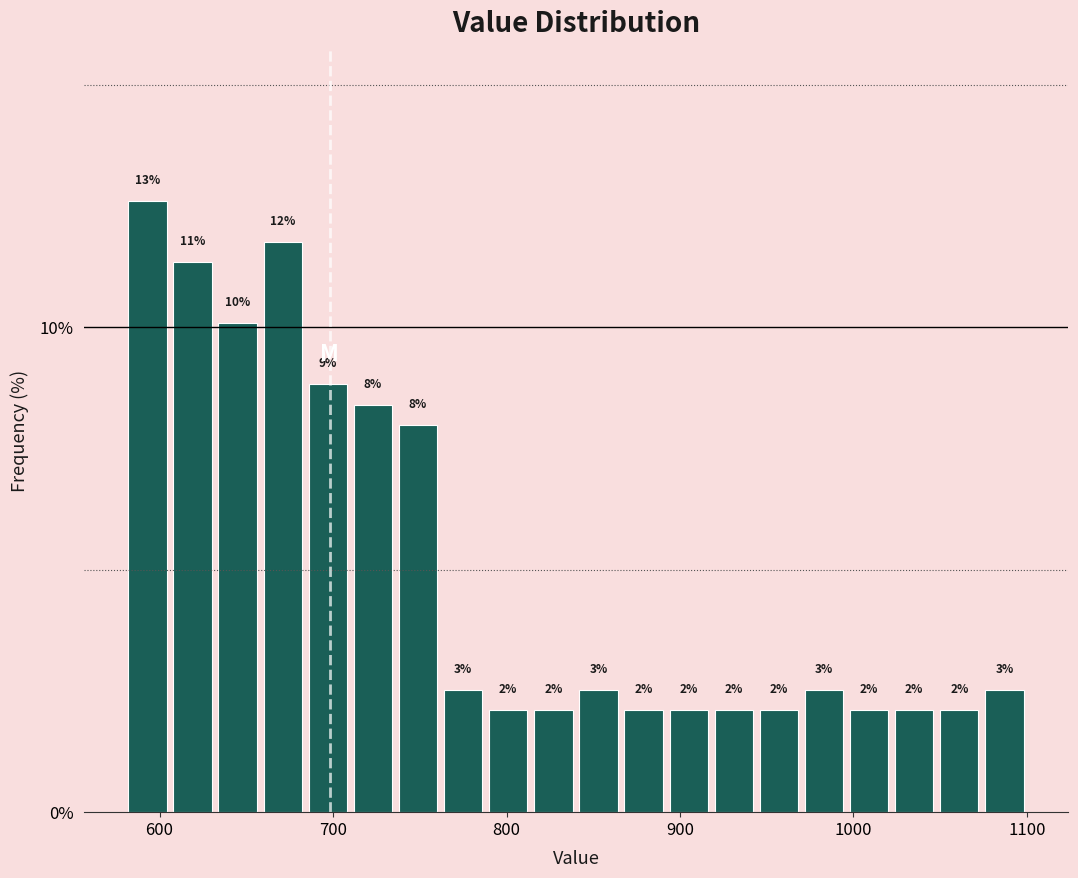

Read against the x-axis, roughly where is the centre of the tallest bar?

590